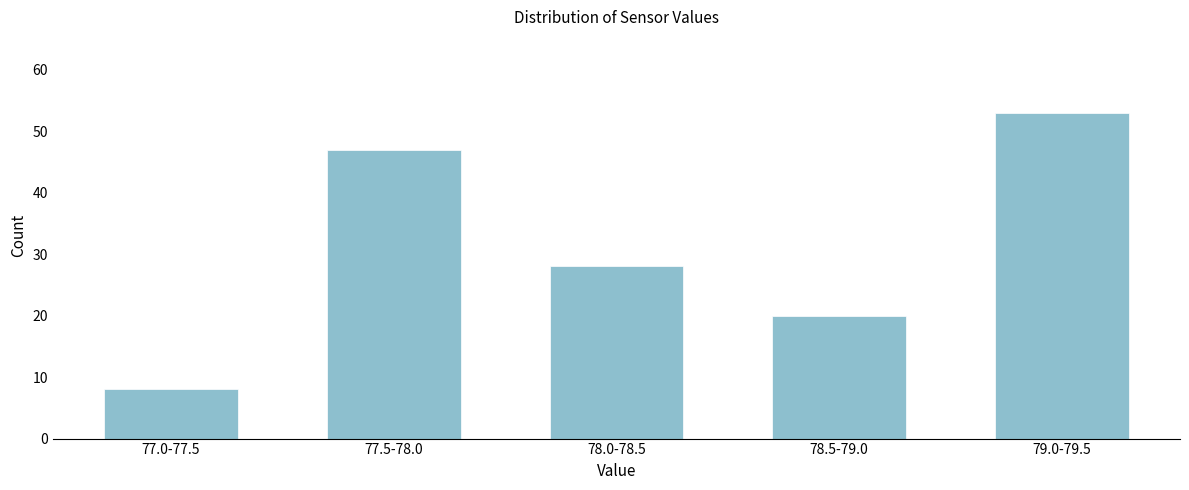

Reading left to right, transcribe all the data shown in this chart.

8	47	28	20	53